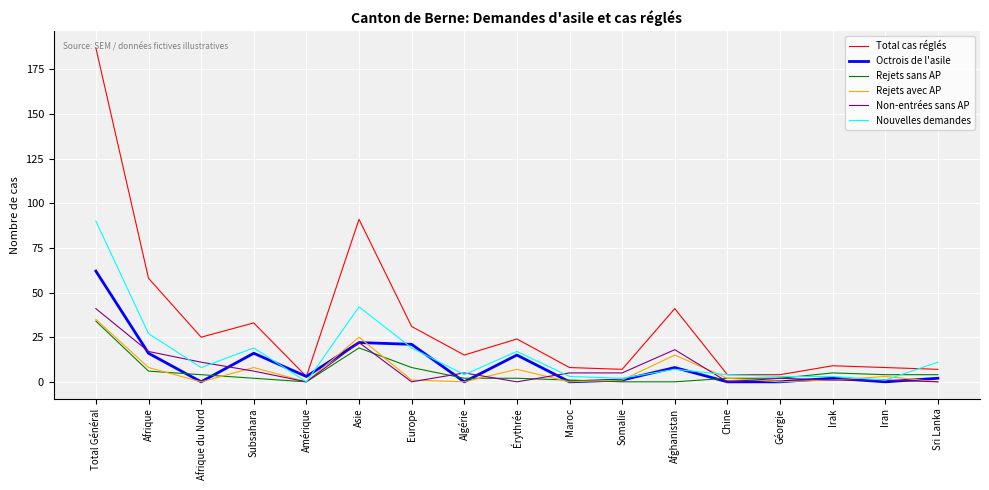

The value of Rejets avec AP at Érythrée is 7. True or false?

True